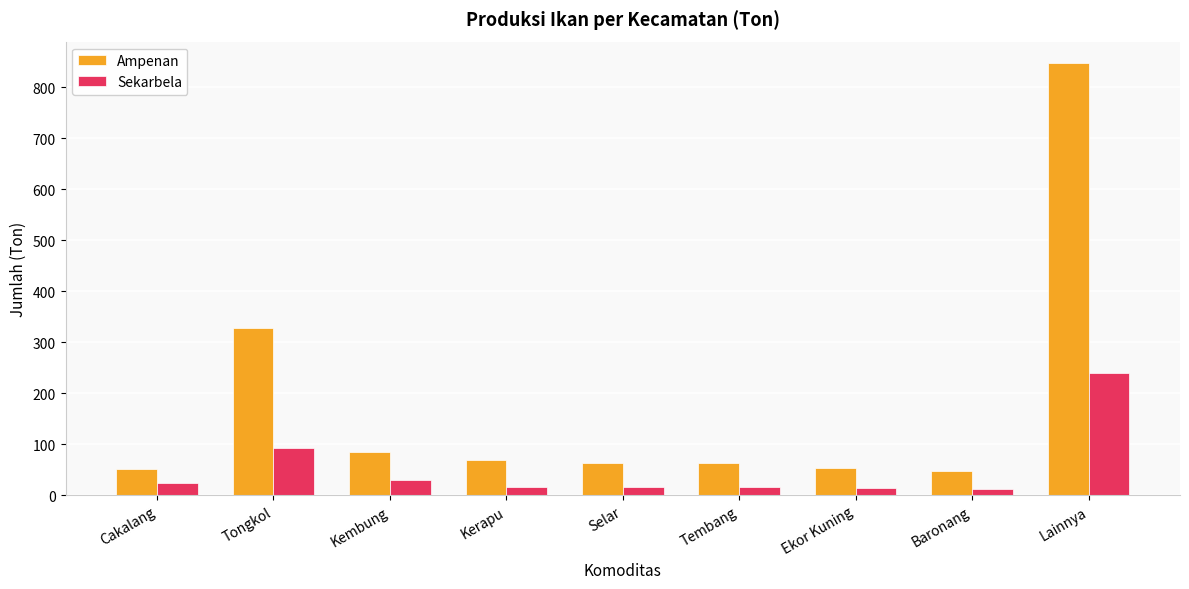

What is the difference between the highest and lowest values at Tembang?

46.3